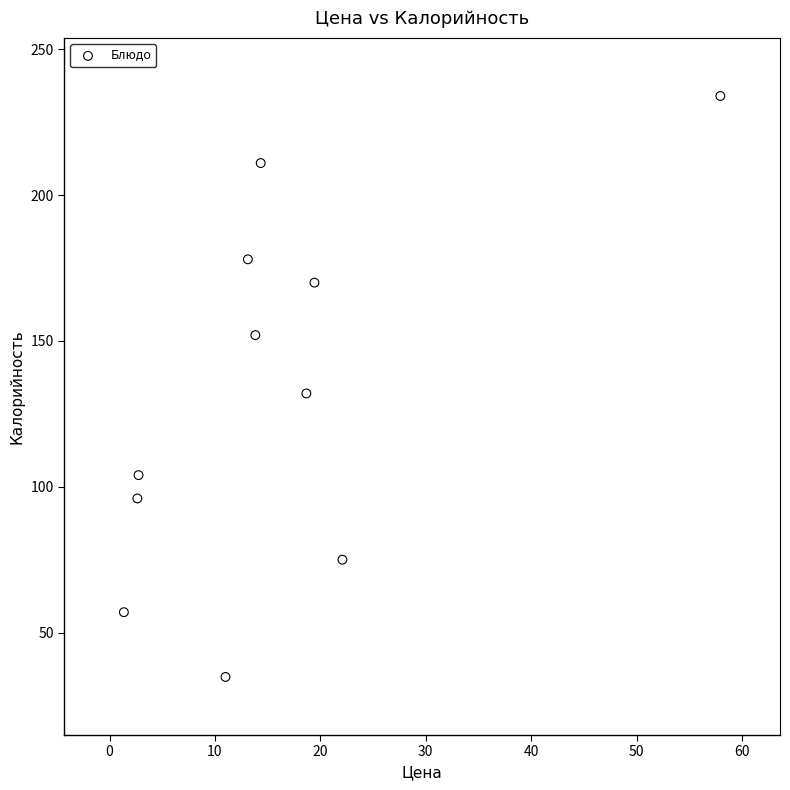

What is the range of Y values (max minus min)?

199.2